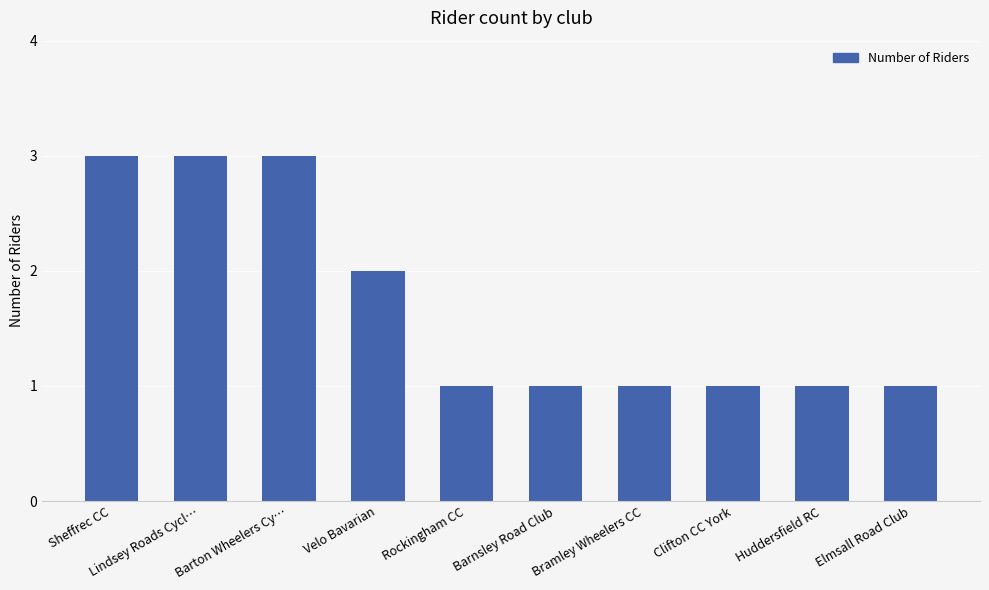

What is the label of the 3rd bar from the left?

Barton Wheelers Cy…